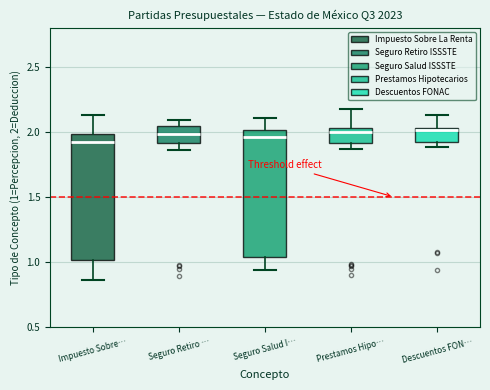

Reading left to right, transcribe this box plot: for each box, give where its median line is, the range the box spans, and where its two whiskers end, as read against the y-axis. The values are not printed on the chart, so give them approximately, as read against the axis.

Impuesto Sobre…: median 1.90, box 1.00 to 2.00, whiskers 0.85 to 2.15
Seguro Retiro …: median 2.00, box 1.90 to 2.05, whiskers 1.85 to 2.10
Seguro Salud I…: median 1.95, box 1.05 to 2.00, whiskers 0.95 to 2.10
Prestamos Hipo…: median 2.00, box 1.90 to 2.05, whiskers 1.85 to 2.15
Descuentos FON…: median 2.00, box 1.95 to 2.05, whiskers 1.90 to 2.15